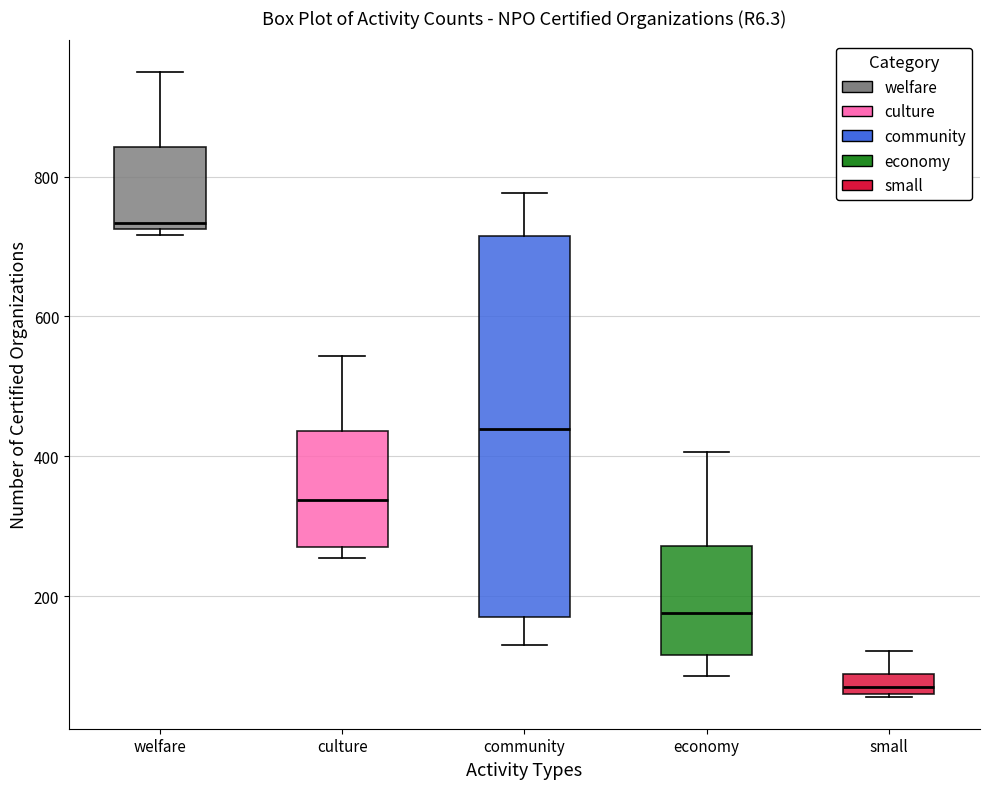

Where is the lower edge of the box for economy on the y-axis? The values are not printed on the chart, so give them approximately, as read against the axis.

120